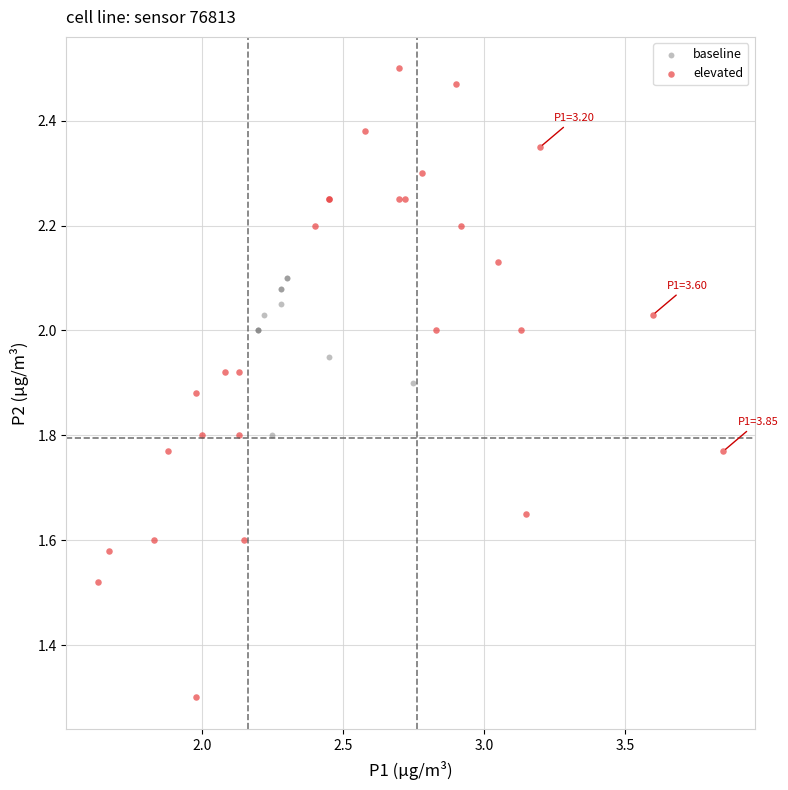

Which series has the largest Y range (max minus min)?

elevated